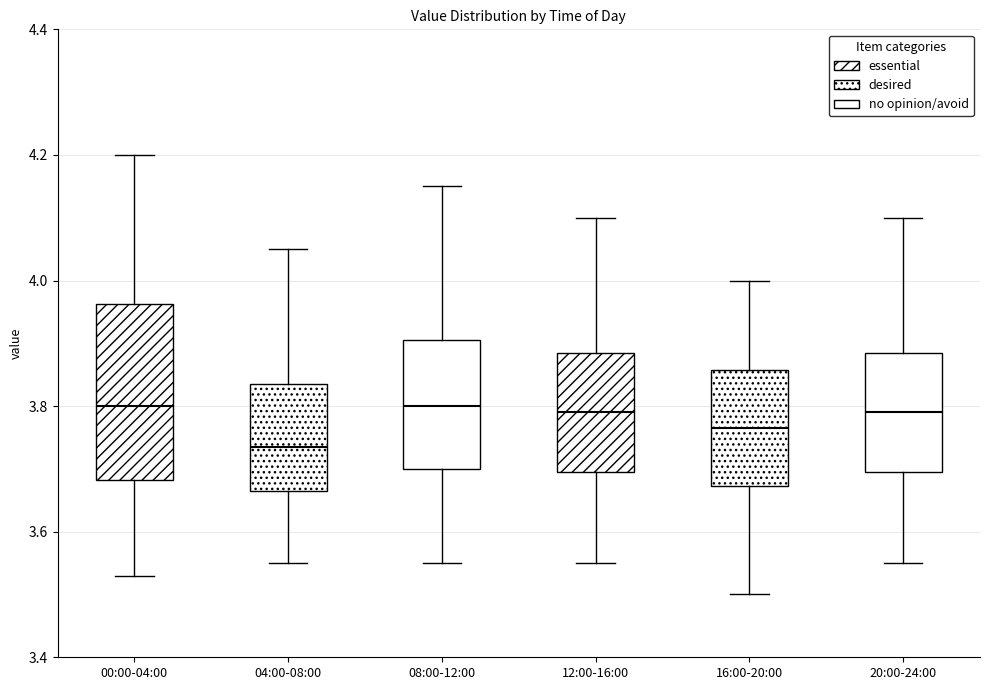

Reading left to right, transcribe this box plot: for each box, give where its median line is, the range the box spans, and where its two whiskers end, as read against the y-axis. The values are not printed on the chart, so give them approximately, as read against the axis.

00:00-04:00: median 3.80, box 3.68 to 3.96, whiskers 3.54 to 4.20
04:00-08:00: median 3.74, box 3.66 to 3.84, whiskers 3.56 to 4.06
08:00-12:00: median 3.80, box 3.70 to 3.90, whiskers 3.56 to 4.16
12:00-16:00: median 3.80, box 3.70 to 3.88, whiskers 3.56 to 4.10
16:00-20:00: median 3.76, box 3.68 to 3.86, whiskers 3.50 to 4.00
20:00-24:00: median 3.80, box 3.70 to 3.88, whiskers 3.56 to 4.10